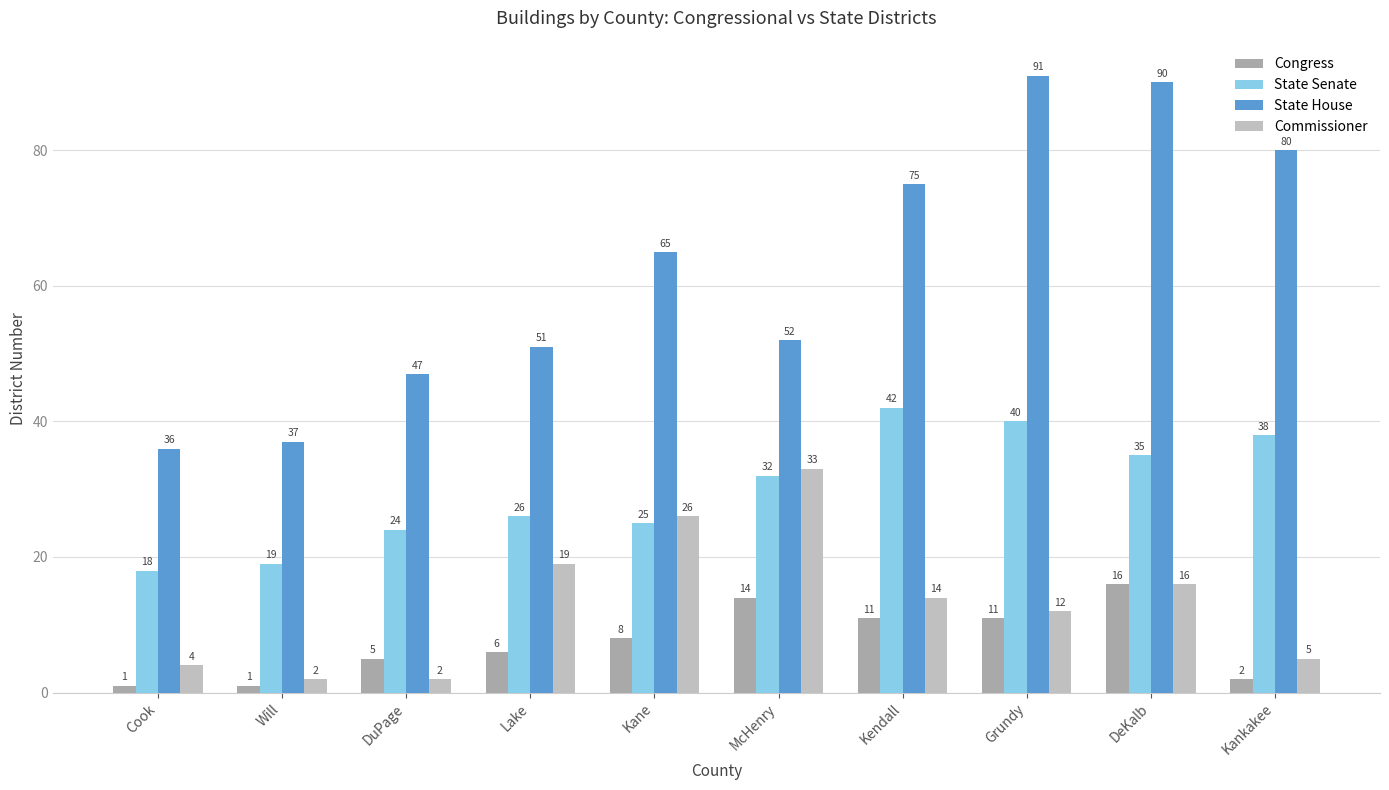

At how many categories does at least one series exceed 56?

5